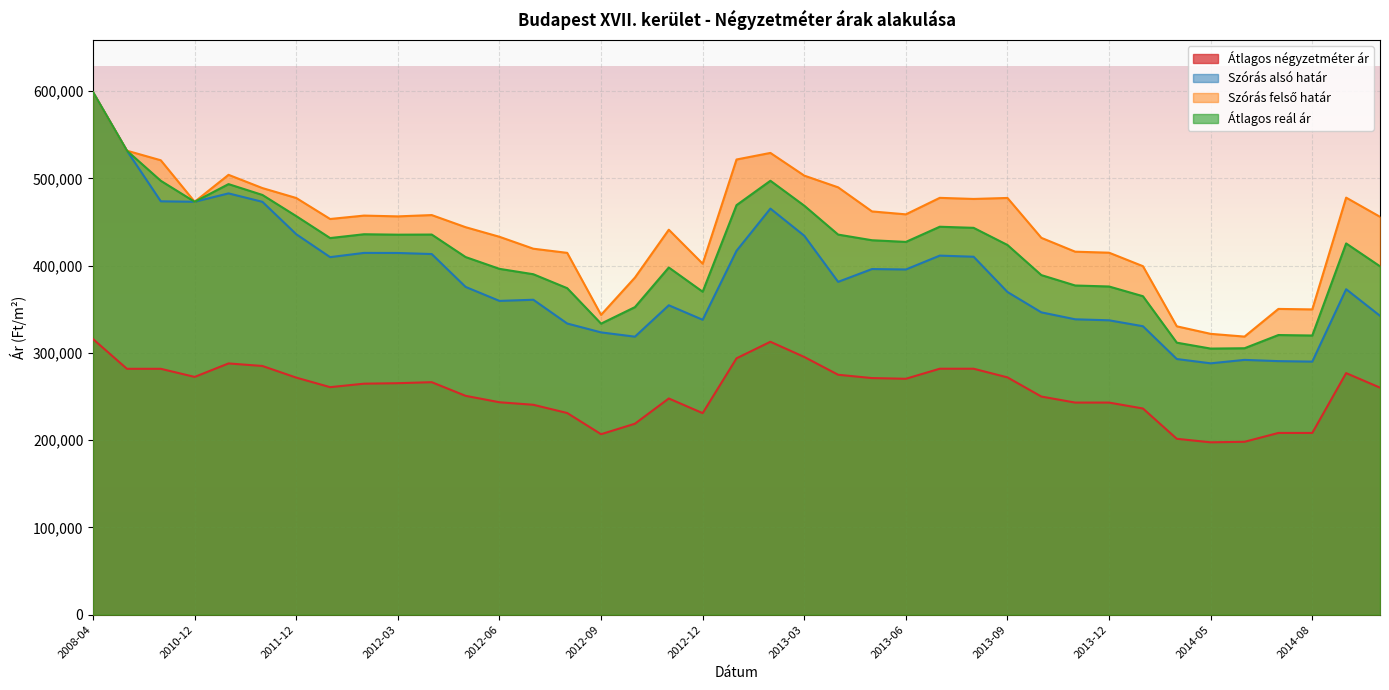

Between 2013-03 and 2014-04, which series saw the biggest shift?

Szórás felső határ